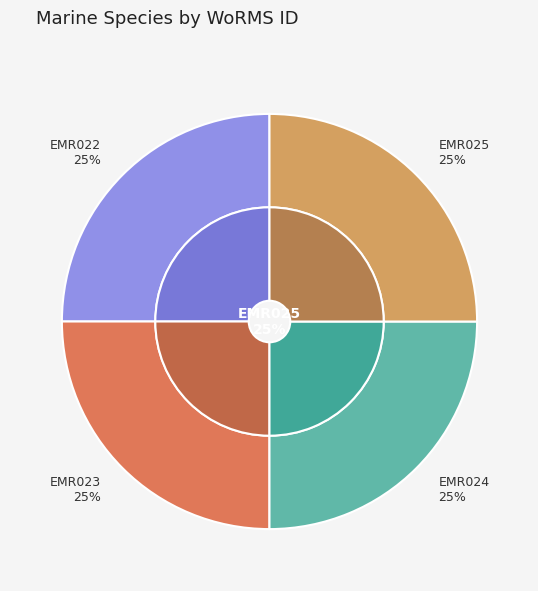

Does any single category account for the majority?

No